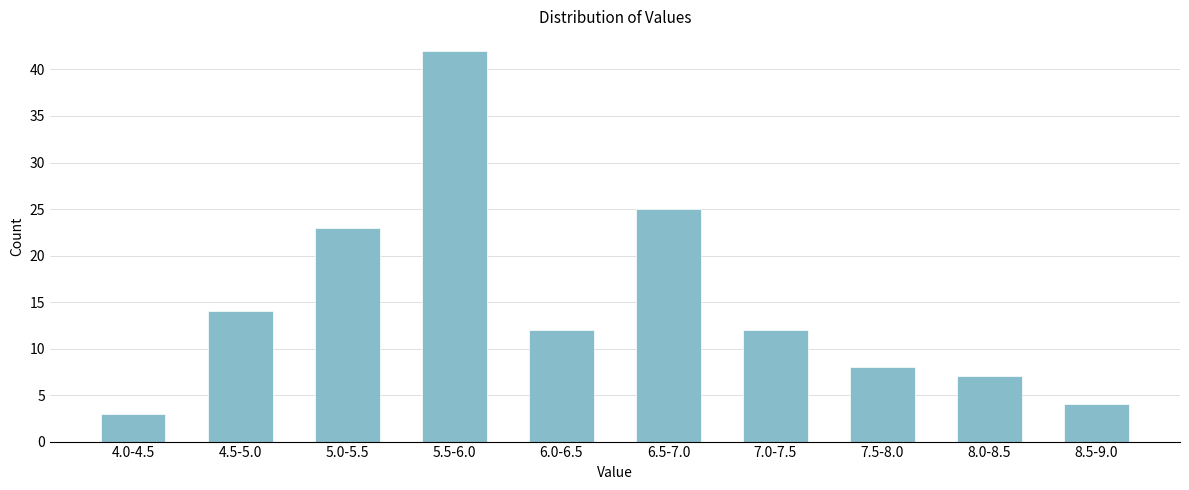

Reading left to right, list all the values displayed in this chart.

3	14	23	42	12	25	12	8	7	4